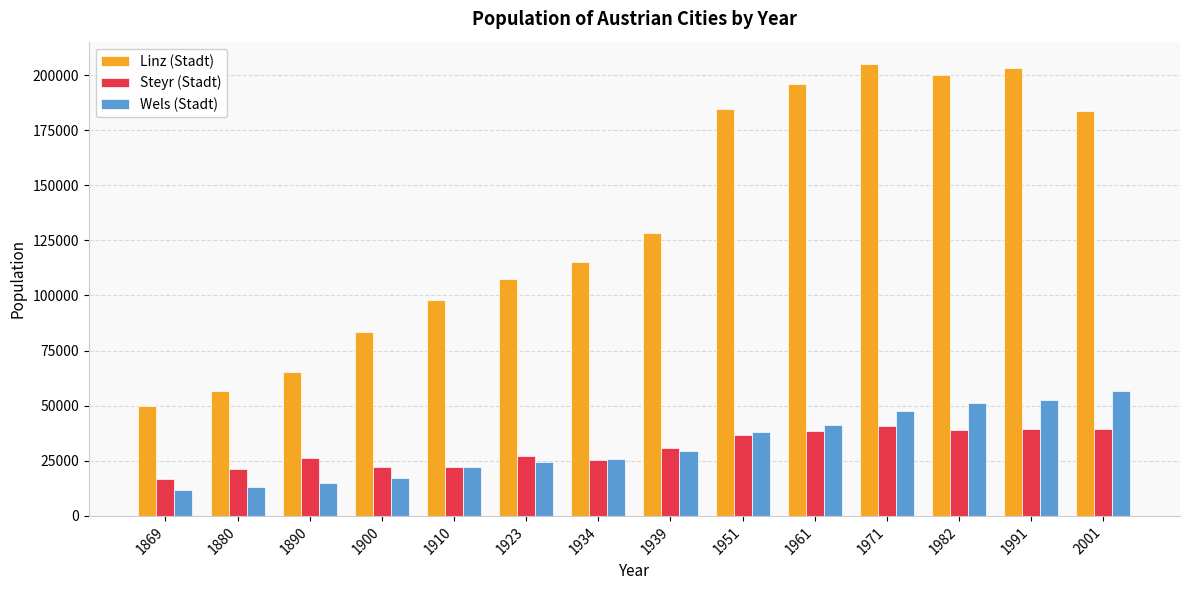

What is the total value across all series at 1991?

294975